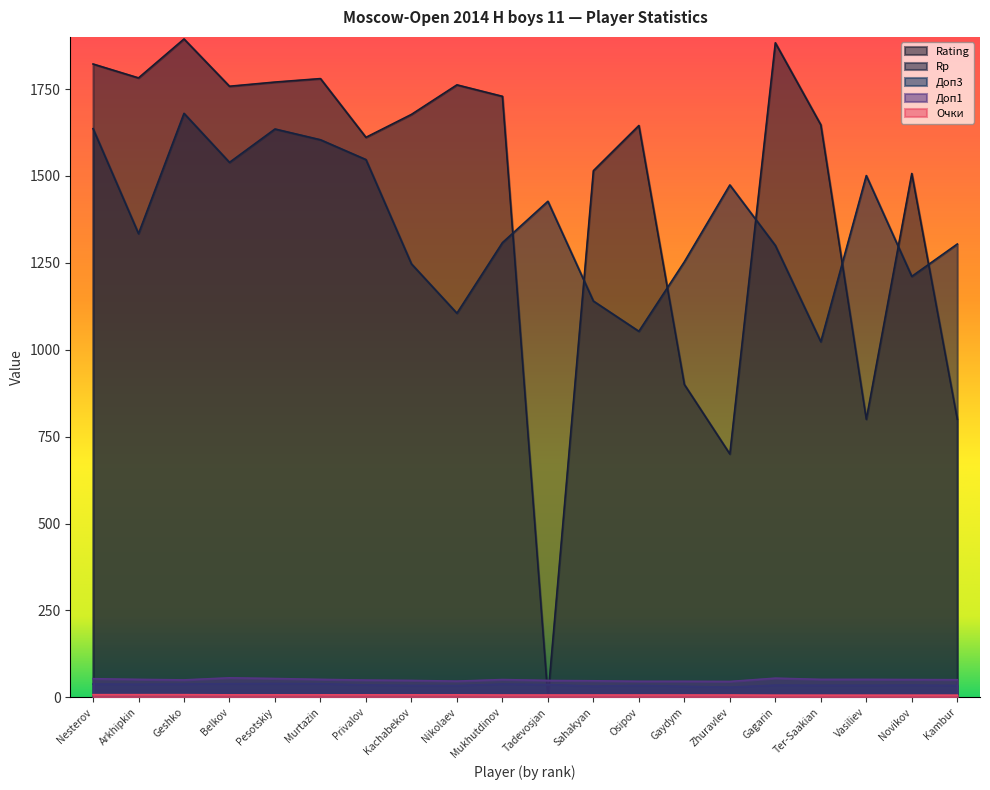

What are all the series names shown in the legend?

Rating, Rp, Доп3, Доп1, Очки